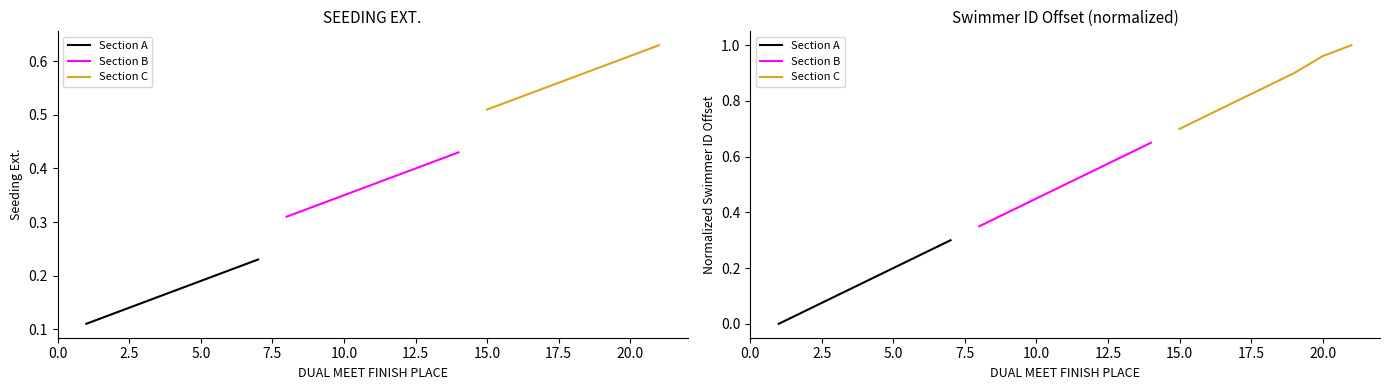

What is the value of the Section B point at the 1st from the left?

0.3